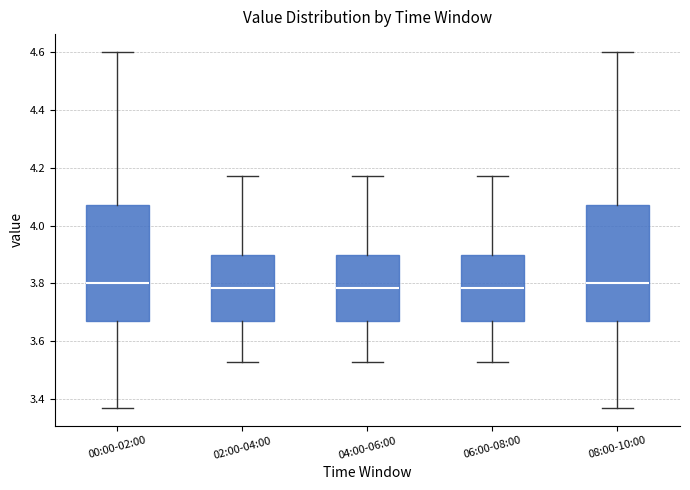

Reading left to right, transcribe this box plot: for each box, give where its median line is, the range the box spans, and where its two whiskers end, as read against the y-axis. The values are not printed on the chart, so give them approximately, as read against the axis.

00:00-02:00: median 3.80, box 3.68 to 4.08, whiskers 3.38 to 4.60
02:00-04:00: median 3.78, box 3.68 to 3.90, whiskers 3.54 to 4.18
04:00-06:00: median 3.78, box 3.68 to 3.90, whiskers 3.54 to 4.18
06:00-08:00: median 3.78, box 3.68 to 3.90, whiskers 3.54 to 4.18
08:00-10:00: median 3.80, box 3.68 to 4.08, whiskers 3.38 to 4.60